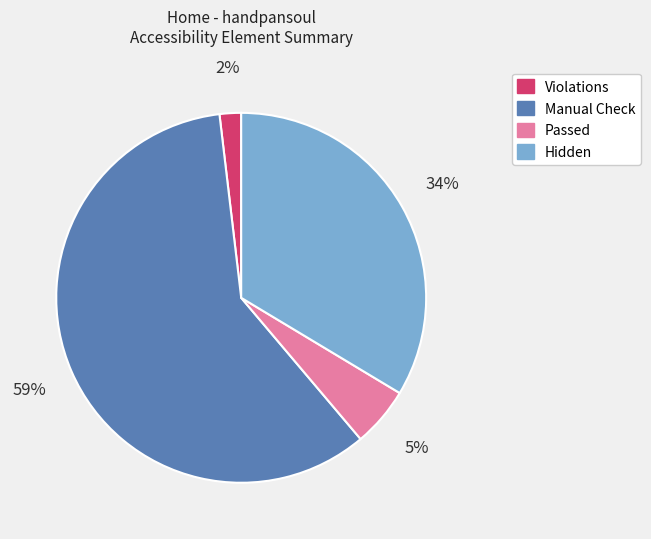

To the nearest percent, what is the average slice percentage?

25%